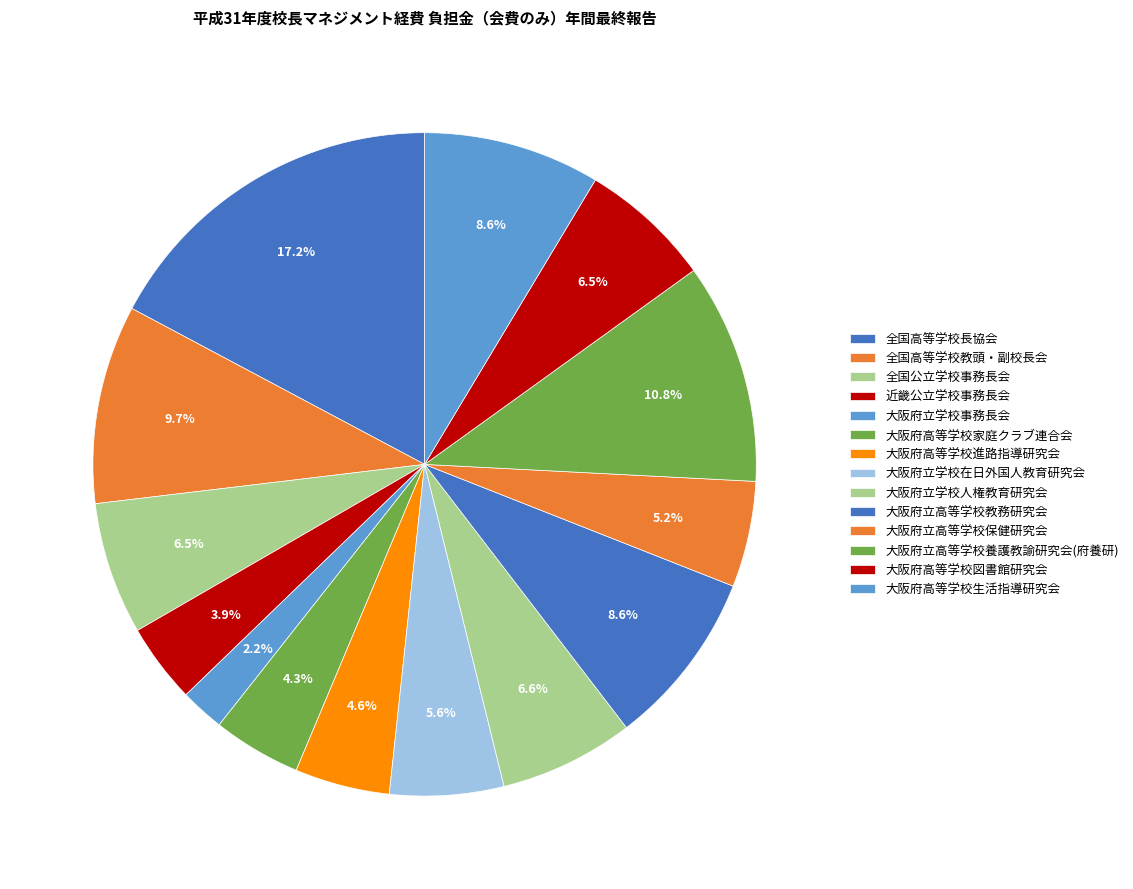

The 大阪府高等学校進路指導研究会 slice represents 5% of the pie. True or false?

True